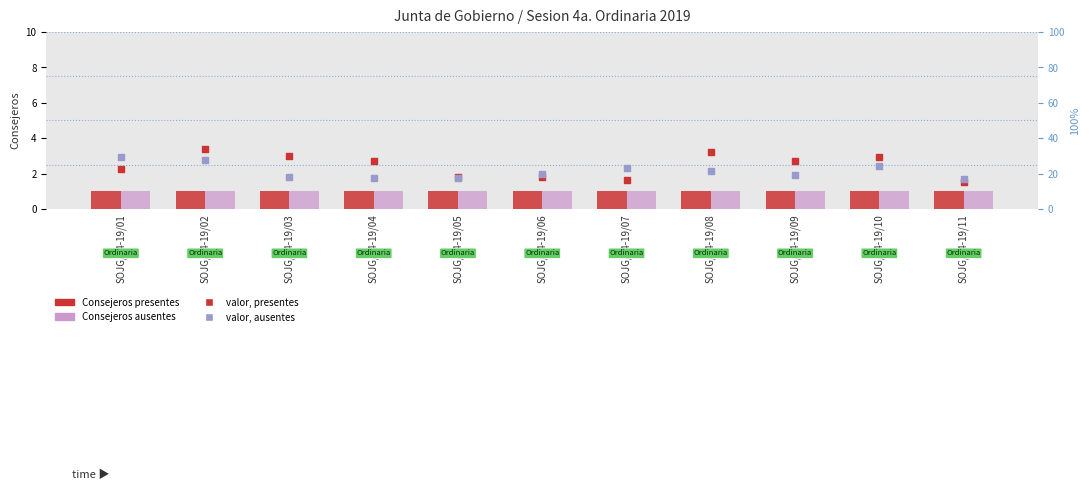

Which series reaches the minimum Y coordinate?

Consejeros presentes